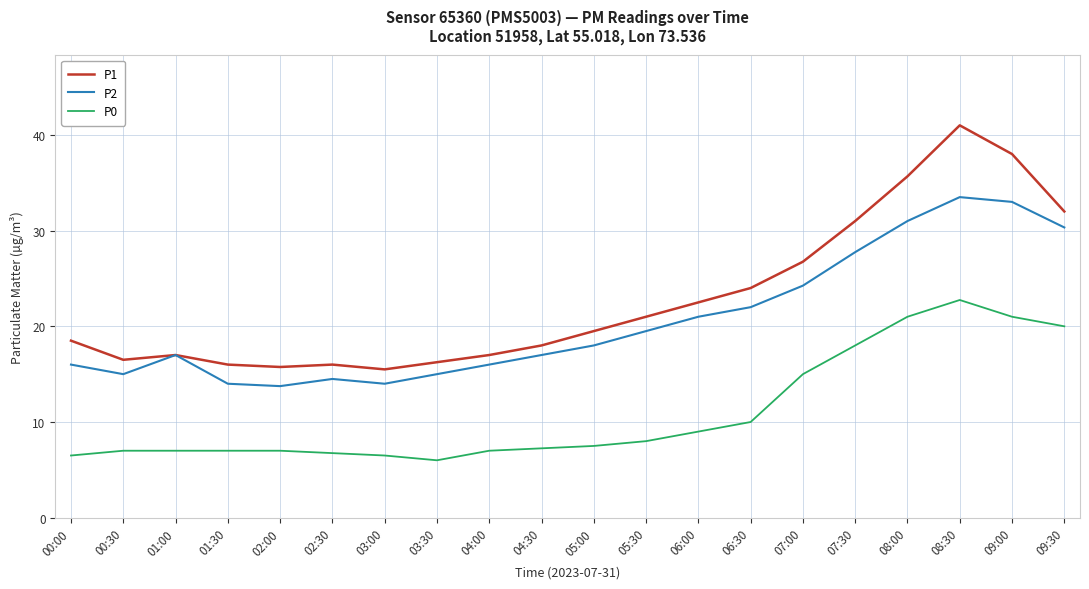

The value of P1 at 07:00 is 9.5. True or false?

False